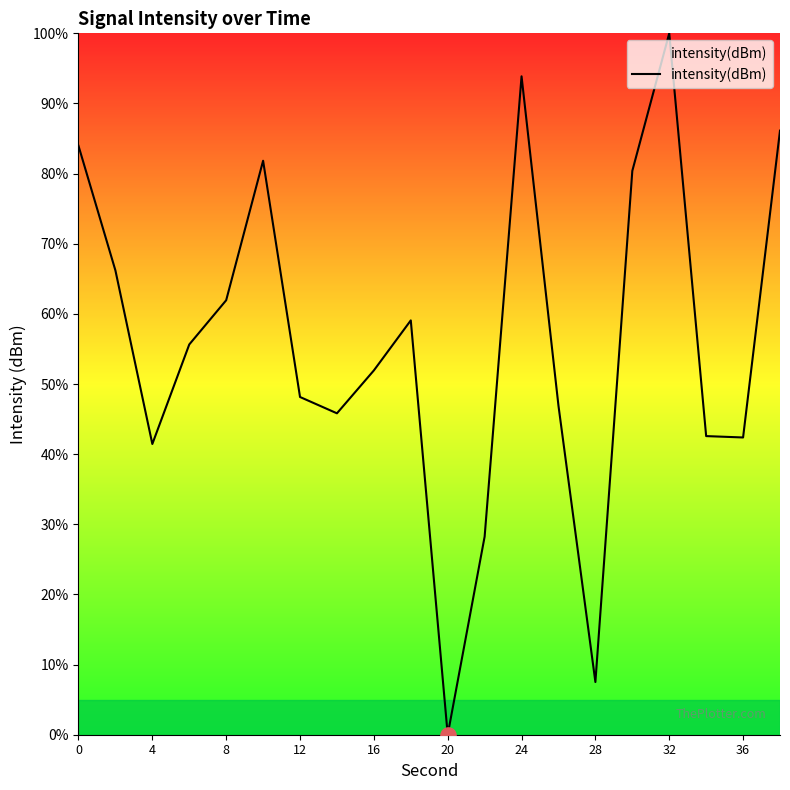

What is the difference between the maximum and minimum values?

100.0